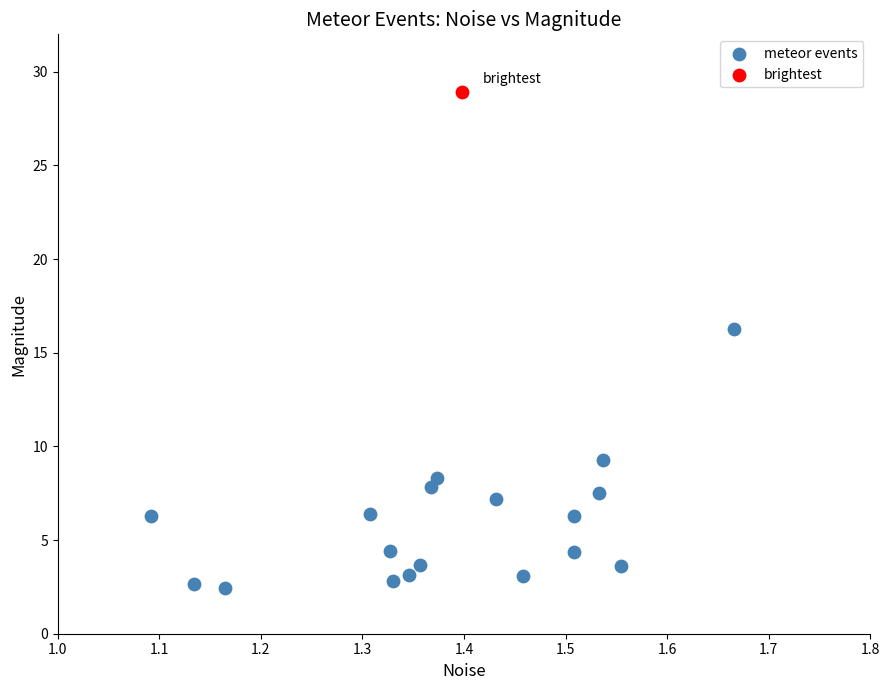

What are all the series names shown in the legend?

meteor events, brightest